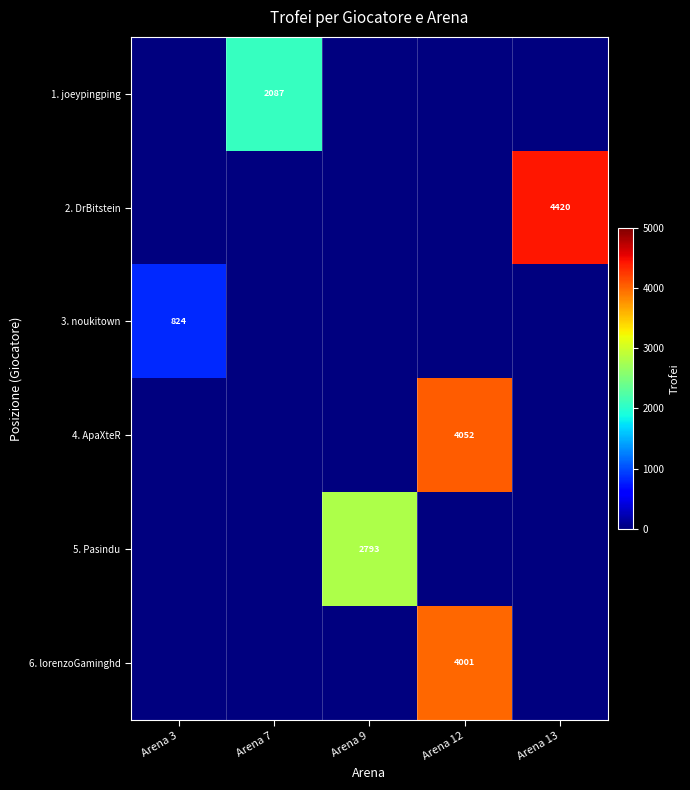

What is the total value across all series at Arena 13?

4420